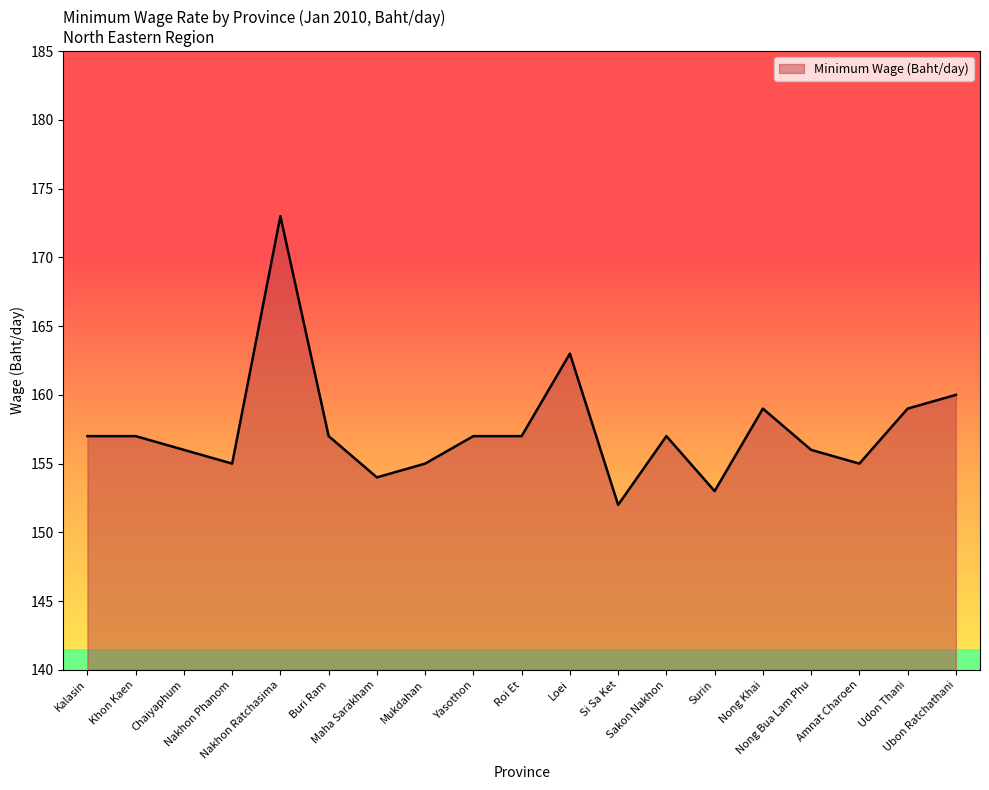

At which category does the chart reach its minimum across all series?

Si Sa Ket